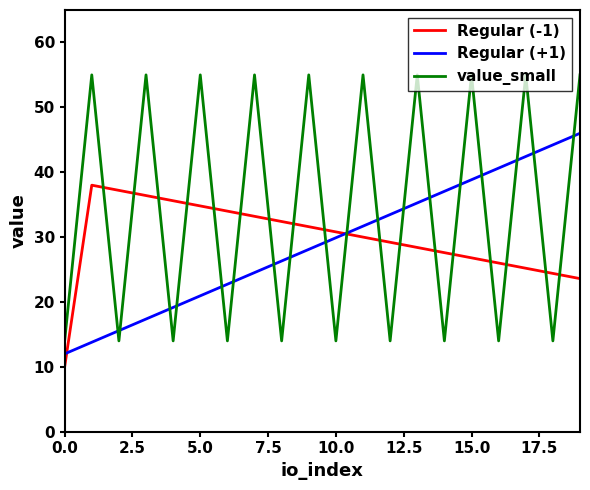

True or false: Regular (+1) has more than 1 points higher than both neighbors.

False